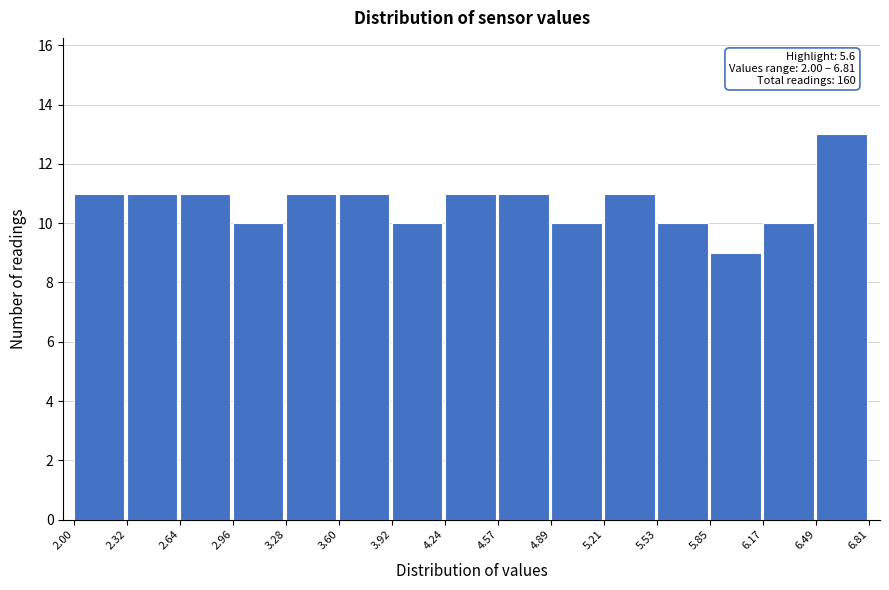

Which range on the x-axis has the tallest bar?

6.49 to 6.81